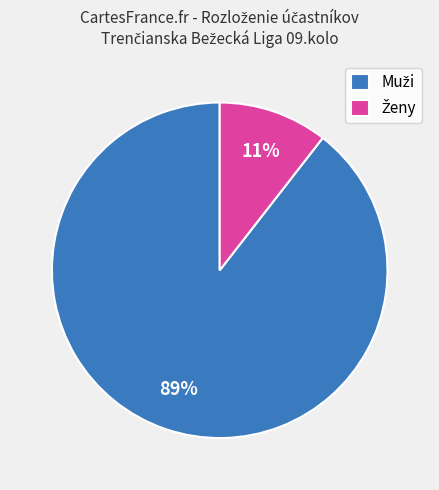

Does any single category account for the majority?

Yes